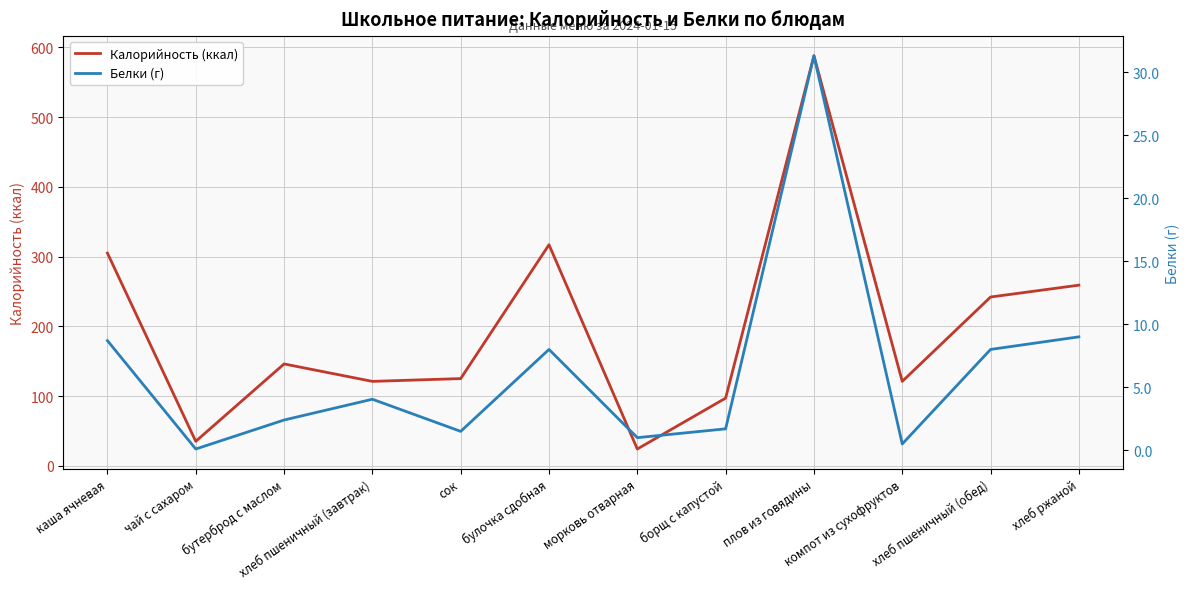

Which label corresponds to the largest value in the chart?

плов из говядины